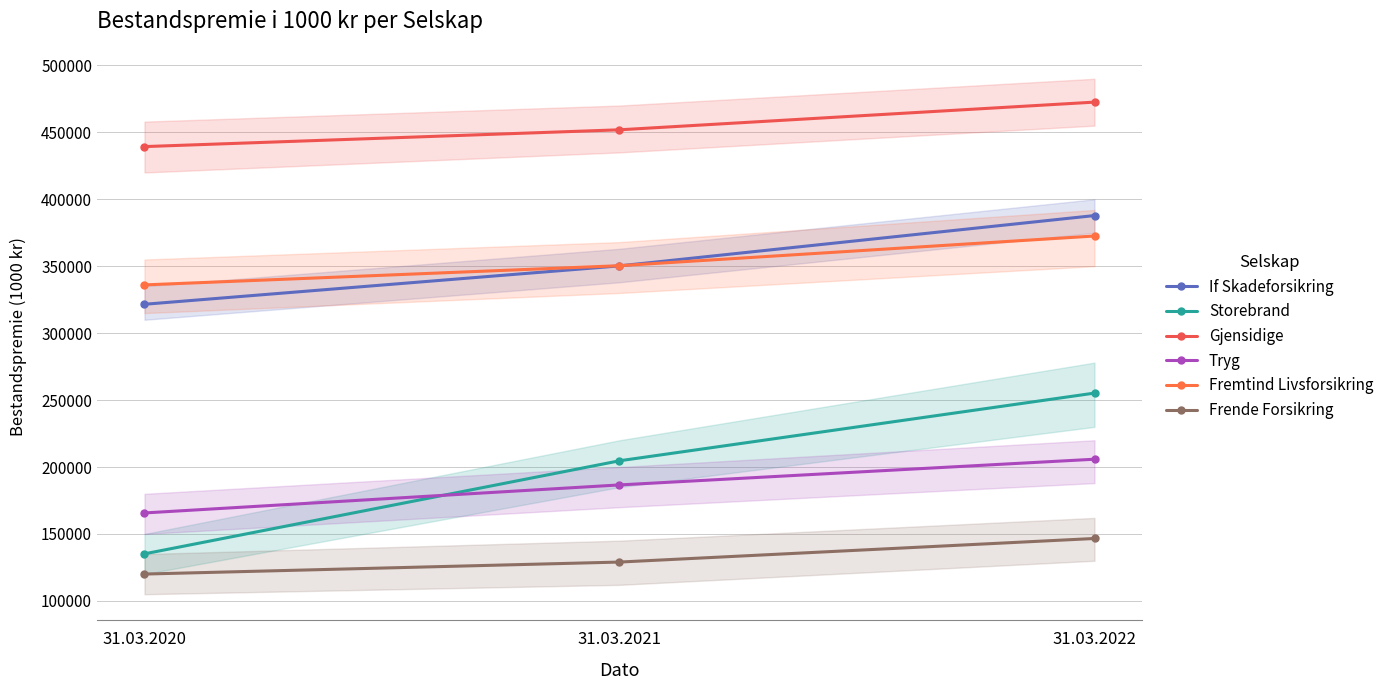

Is it true that Gjensidige equals 644392 at 31.03.2021?

False